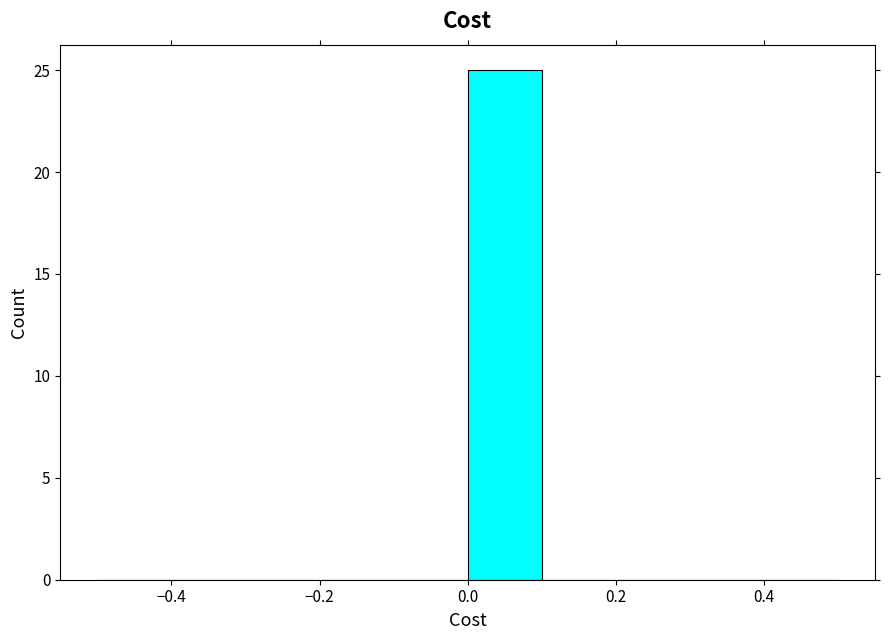

Reading left to right, transcribe this chart: for each bar, give the range it covers on the x-axis and its height. The values are not printed on the chart, so give them approximately, as read against the axis.

-0.5 to -0.4: 0
-0.4 to -0.3: 0
-0.3 to -0.2: 0
-0.2 to -0.1: 0
-0.1 to 0.0: 0
0.0 to 0.1: 25
0.1 to 0.2: 0
0.2 to 0.3: 0
0.3 to 0.4: 0
0.4 to 0.5: 0